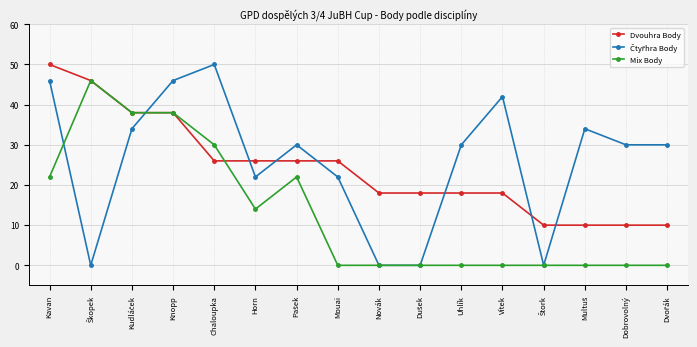

What is the total value across all series at Uhlík?

48